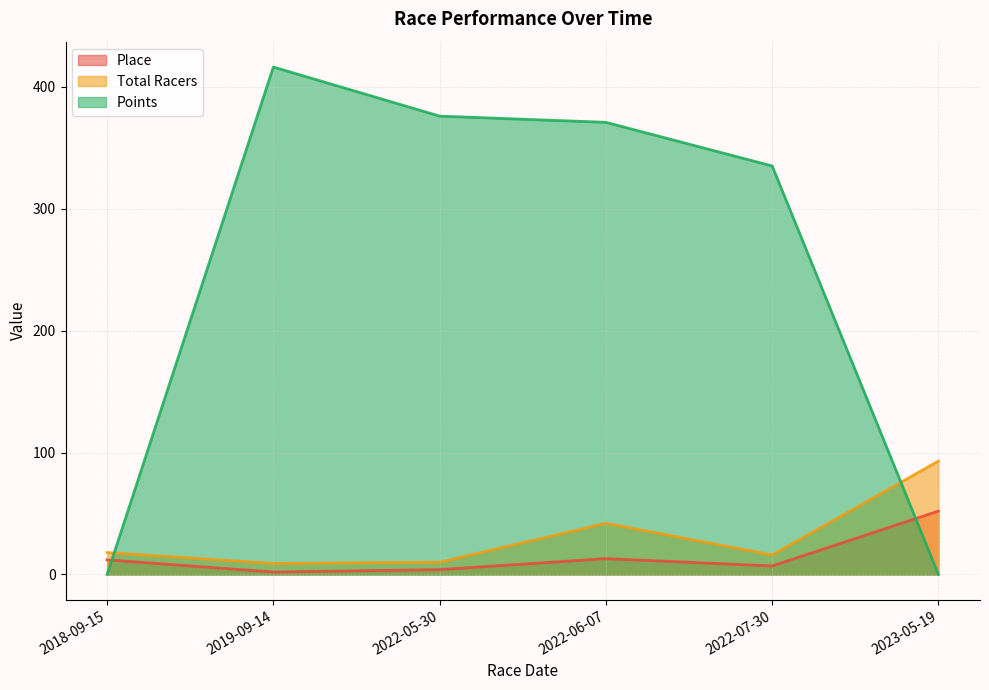

At which category is the sum across all series the highest?

2019-09-14